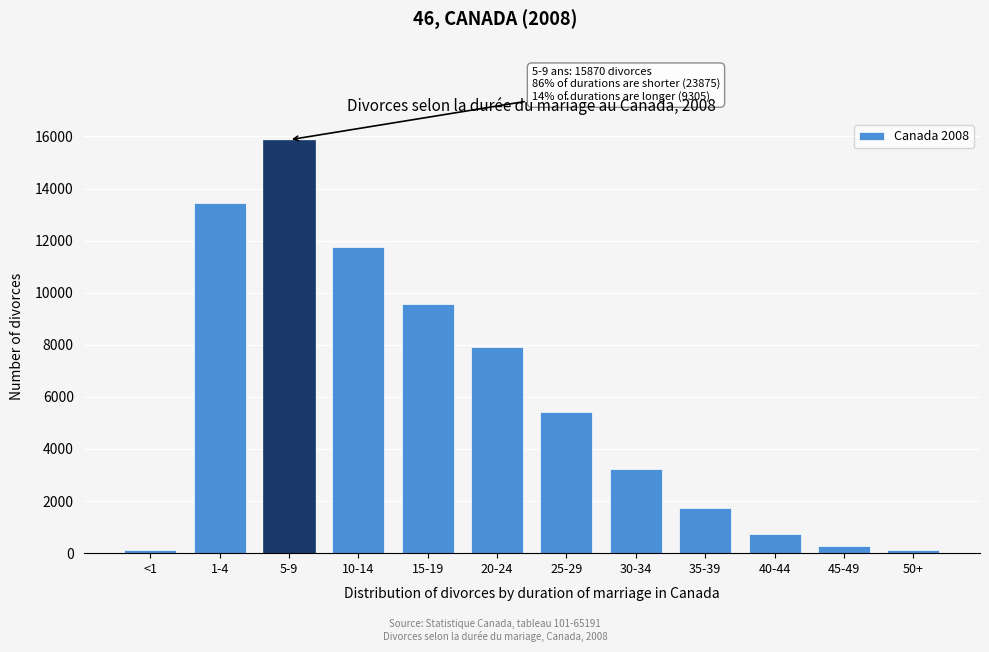

What is the label of the 4th bar from the left?

10-14